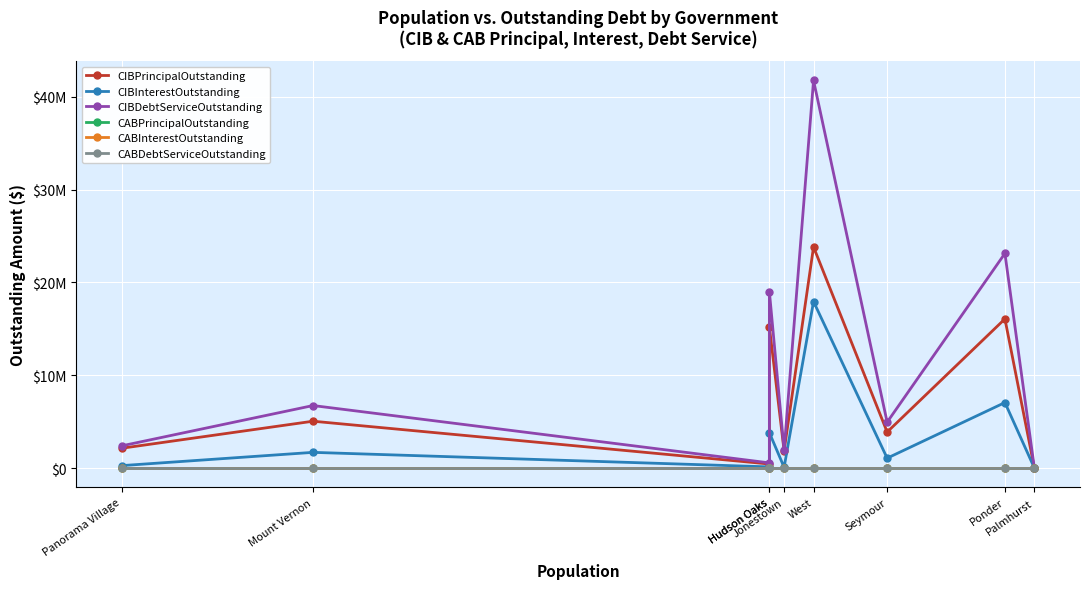

How many data points does each series have?

9